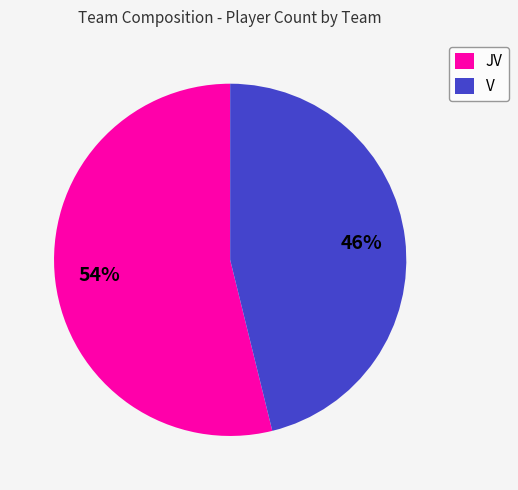

To the nearest percent, what is the average slice percentage?

50%